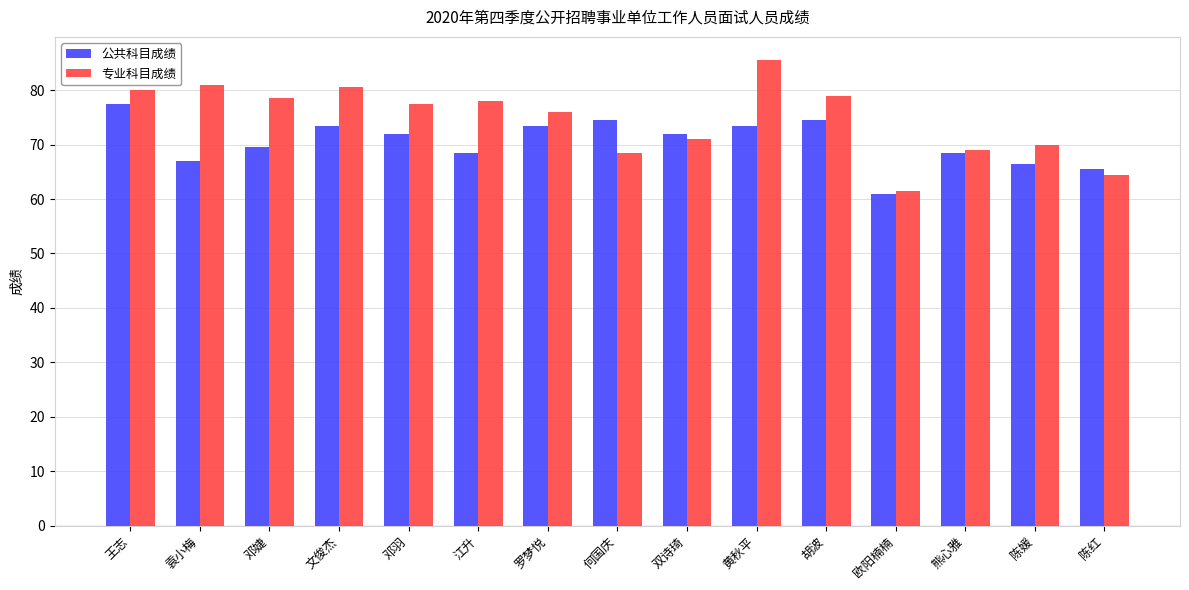

What is the sum of the 专业科目成绩 values at 熊心雅 and 欧阳楠楠?

130.5